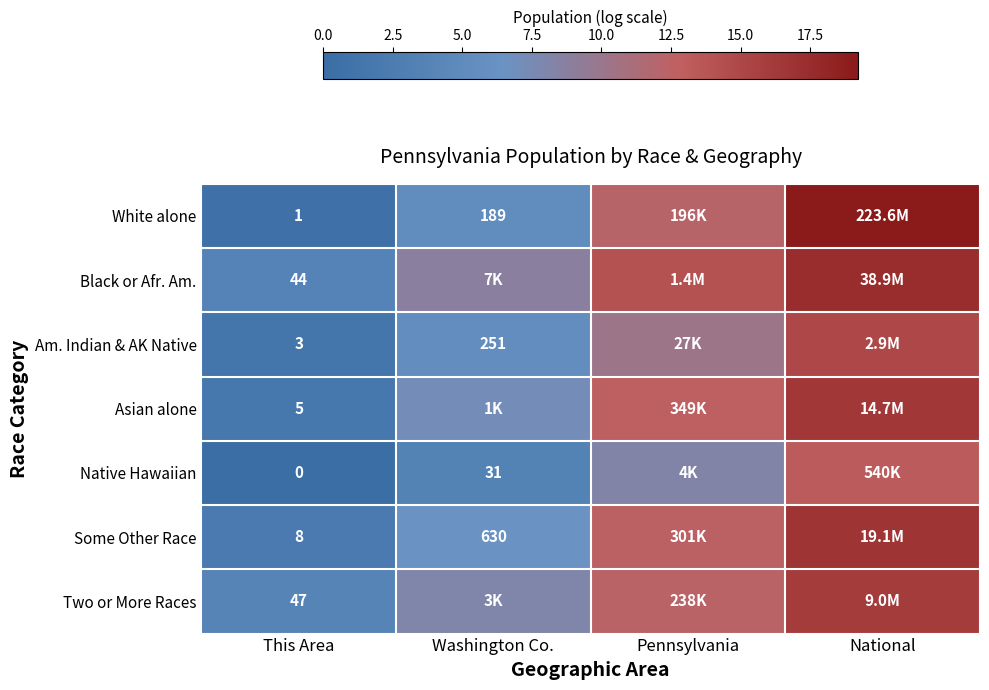

Which label corresponds to the largest value in the chart?

National